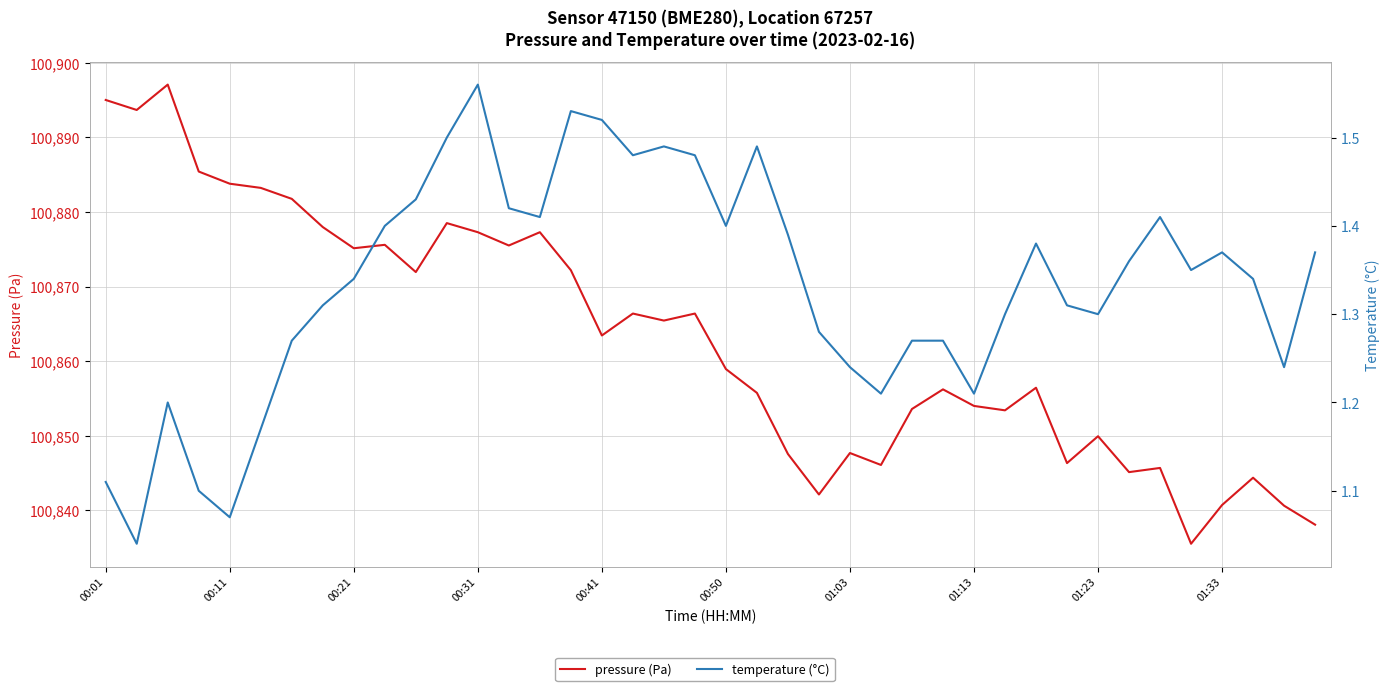

Is it true that pressure (Pa) equals 100847.6 at 22?

True